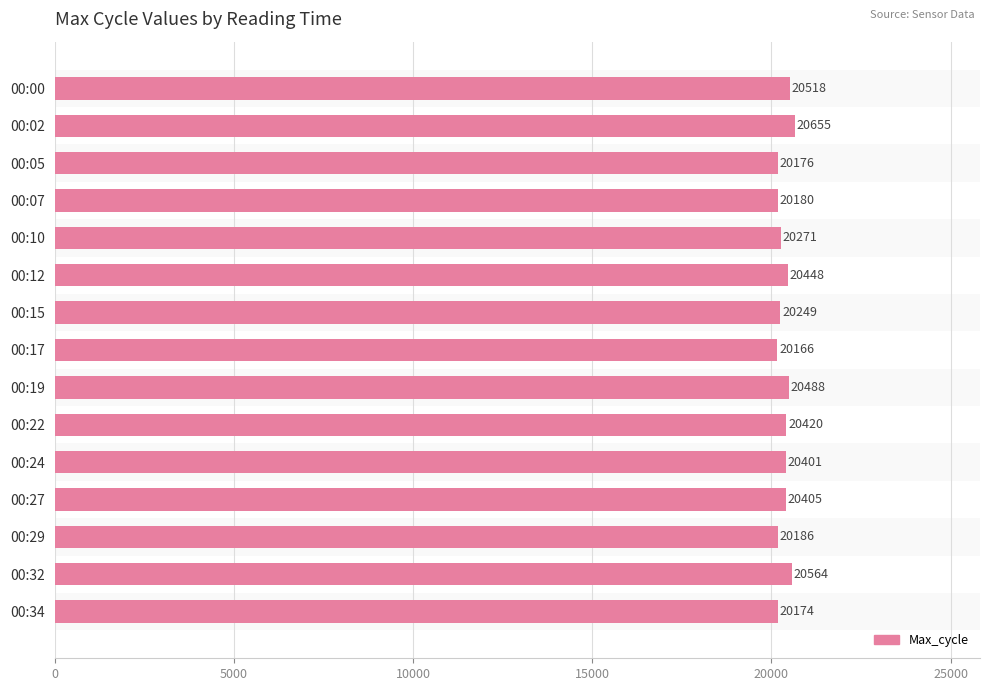

What is the sum of all values?

305301